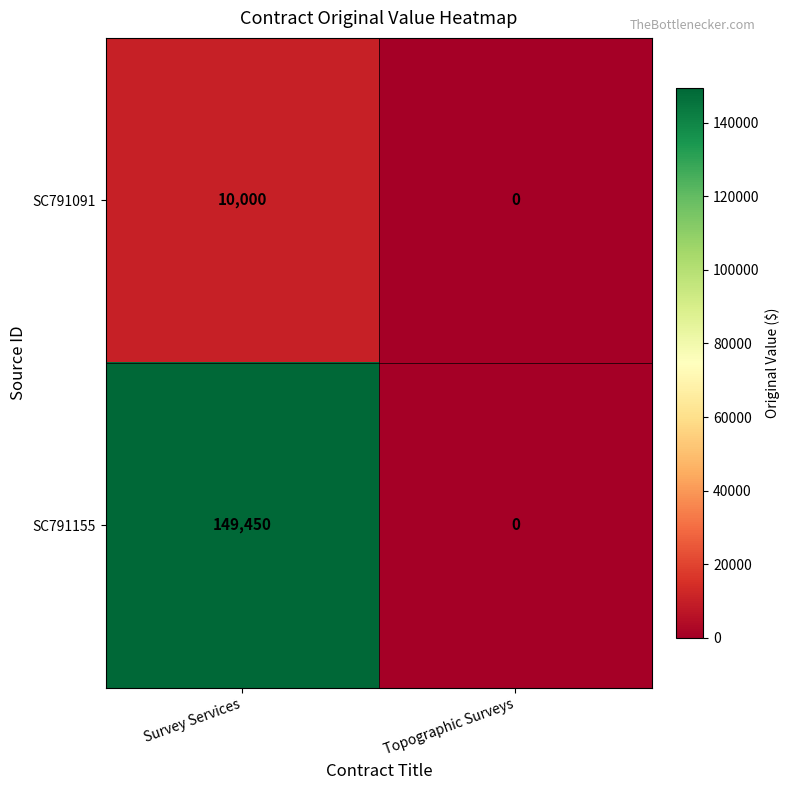

Reading left to right, transcribe all the data shown in this chart.

SC791091: Survey Services=10000	Topographic Surveys=0
SC791155: Survey Services=149450	Topographic Surveys=0